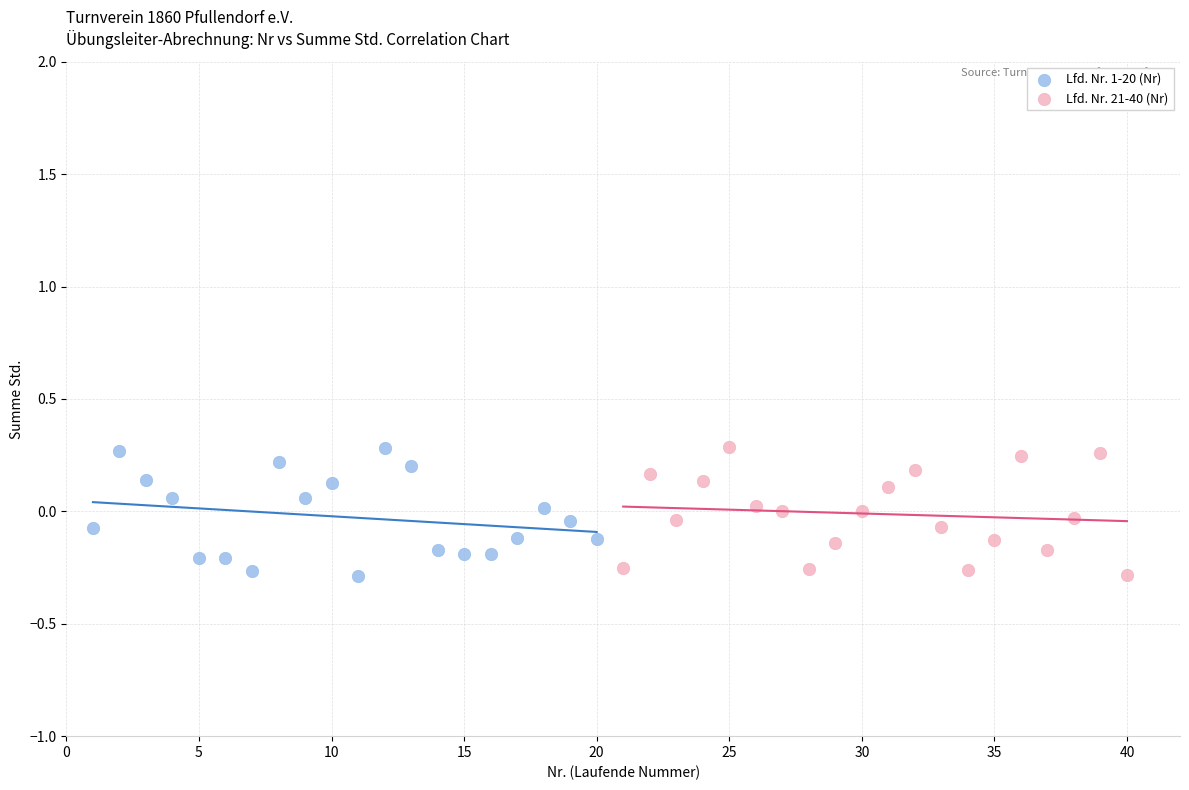

What are all the series names shown in the legend?

Lfd. Nr. 1-20 (Nr), Lfd. Nr. 21-40 (Nr)